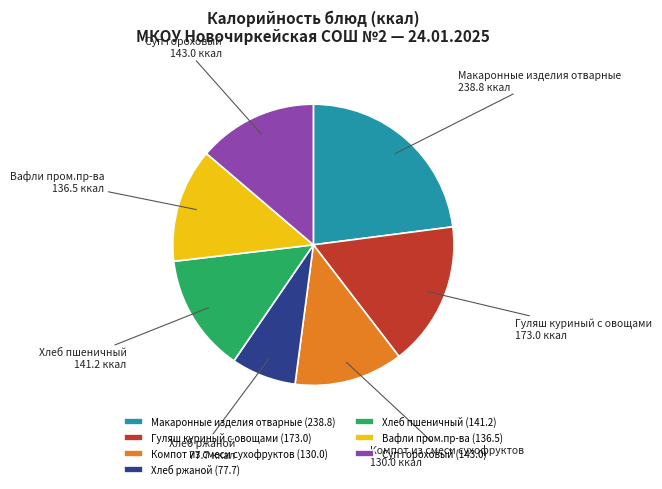

What is the largest slice in the pie chart?

Макаронные изделия отварные